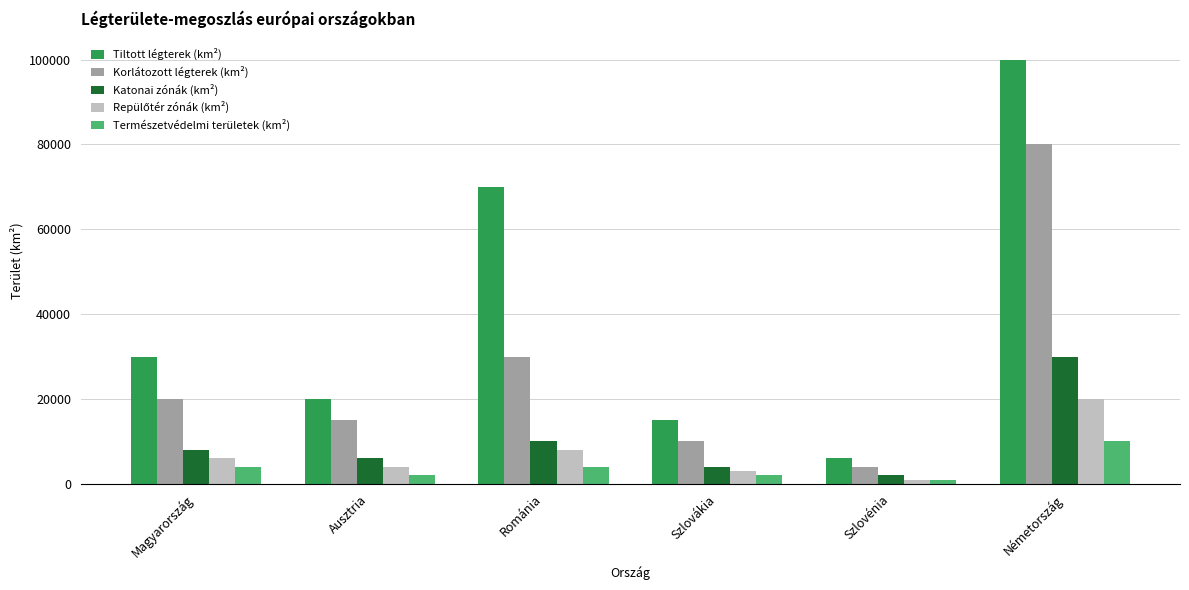

What is the value of the Tiltott légterek (km²) bar at the 1st from the left?

30000